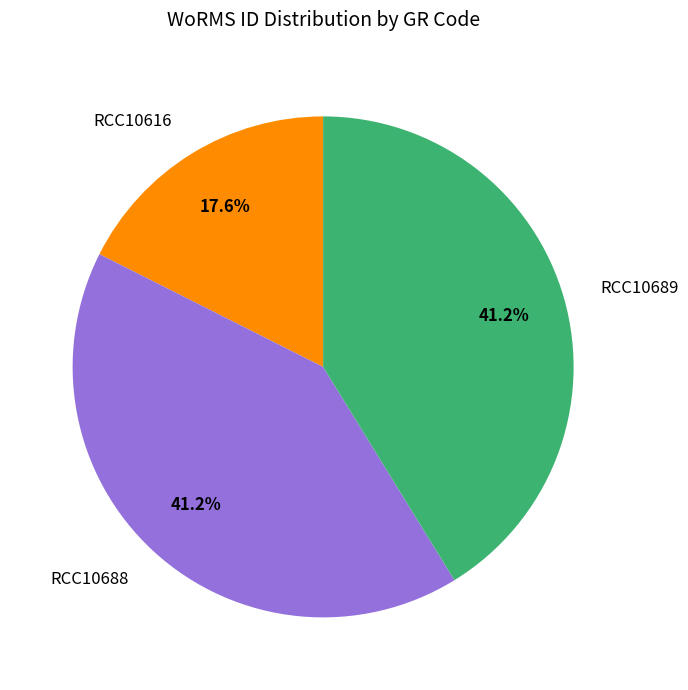

True or false: RCC10616 accounts for 24% of the total.

False